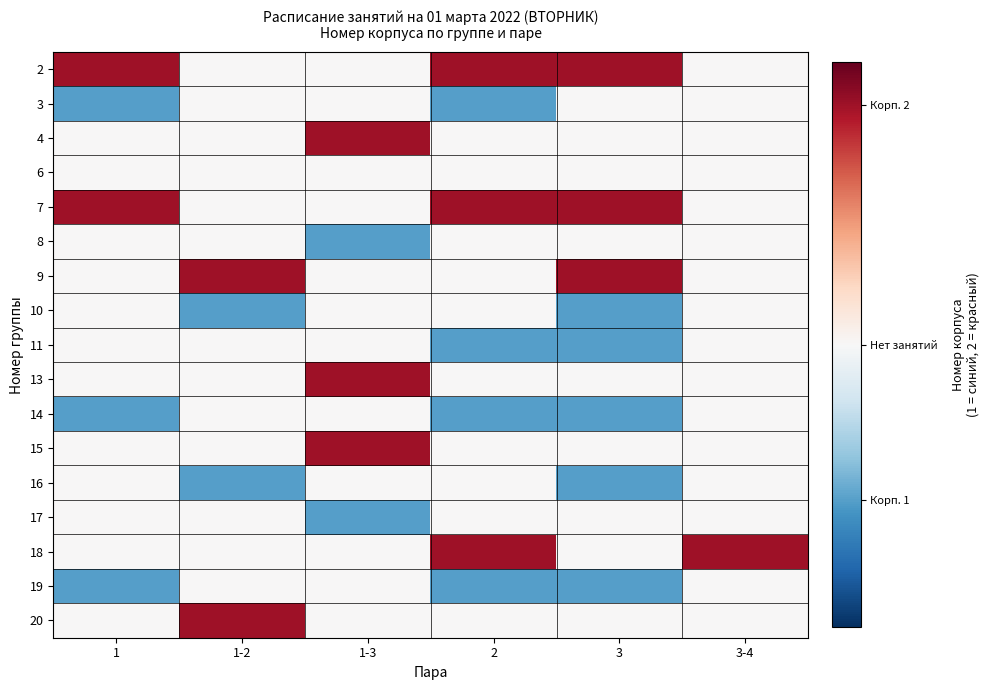

Count the number of data series in this chart.

17